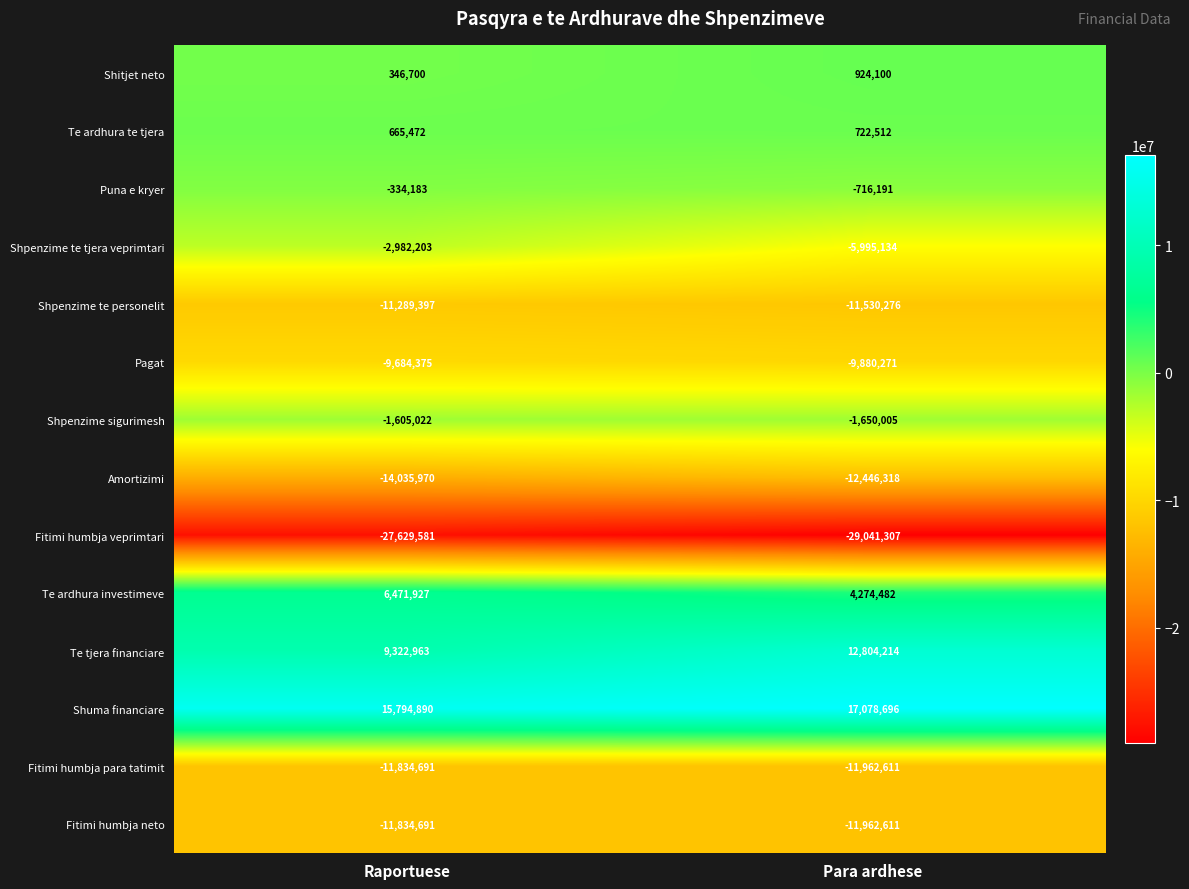

What is the approximate value of Te tjera financiare at Para ardhese?

12804214